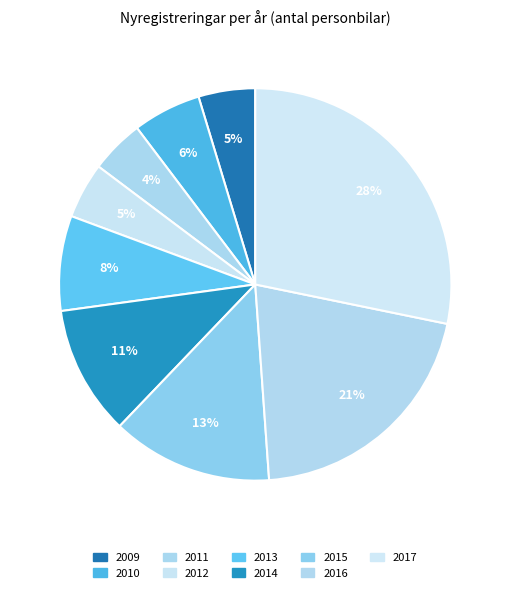

True or false: 2011 accounts for 4% of the total.

True